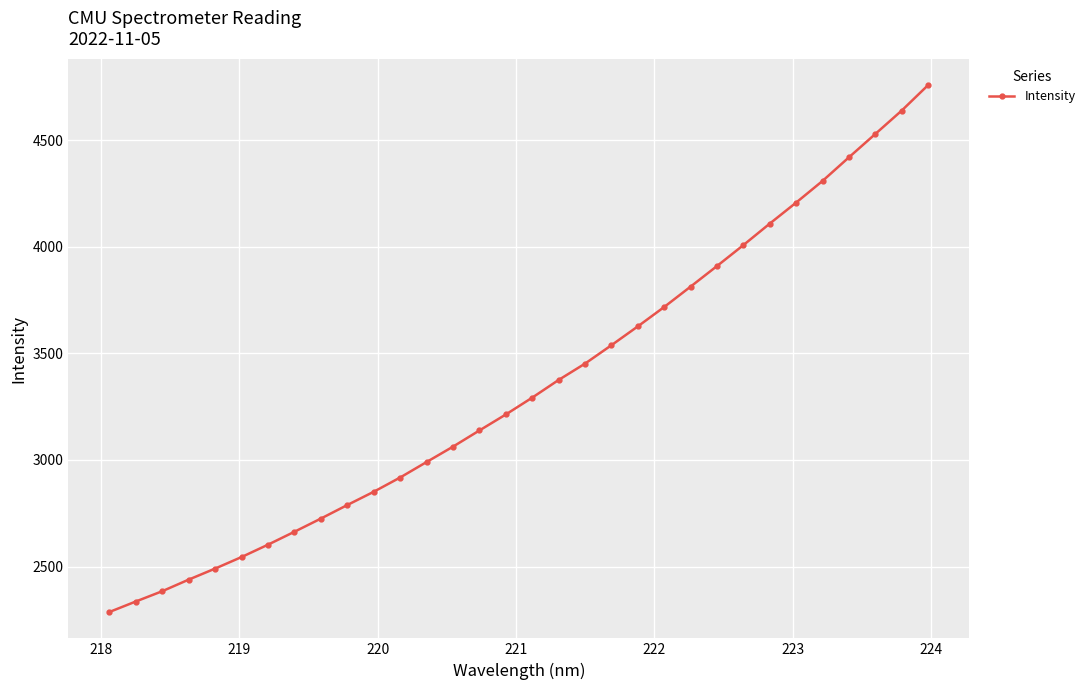

What is the maximum value shown in the chart?

4757.8